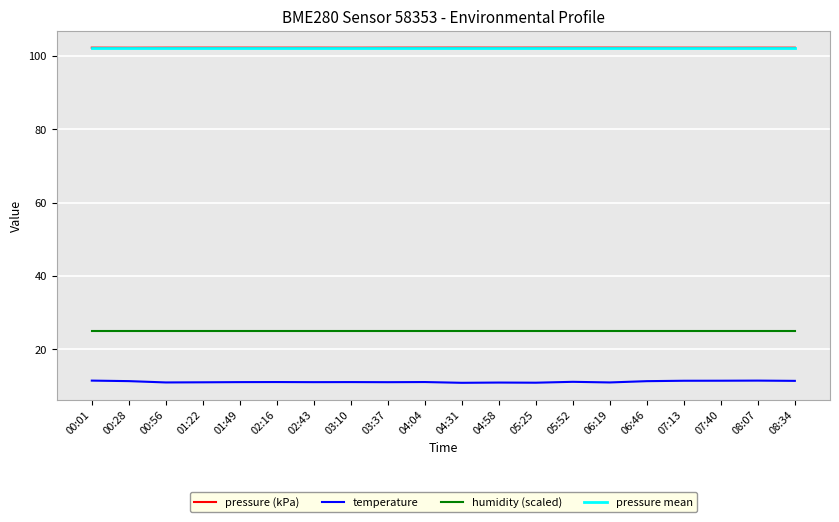

What is the sum of all pressure mean values?

2043.8